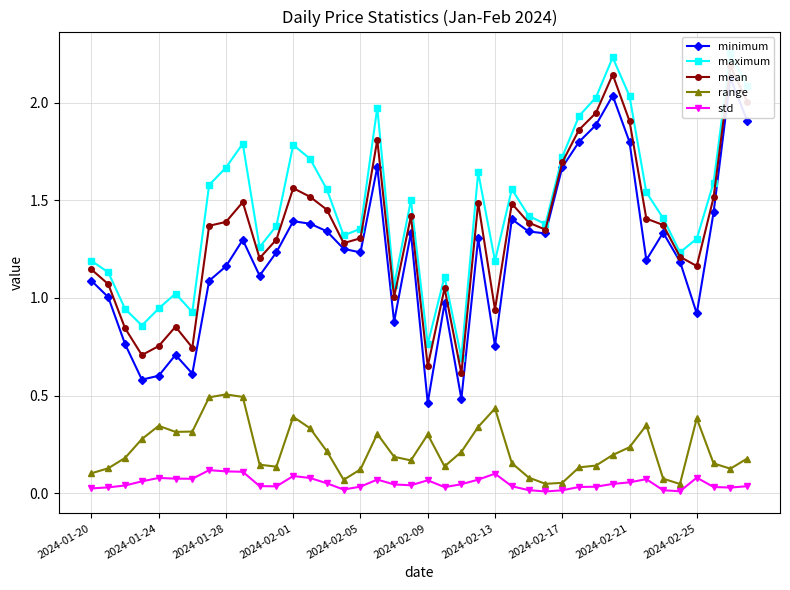

What is the difference between the second highest and minimum values in the mean series?

1.5